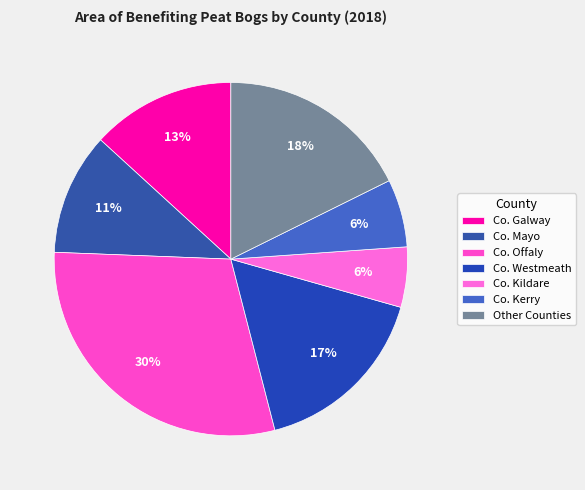

Count the number of slices in the pie.

7